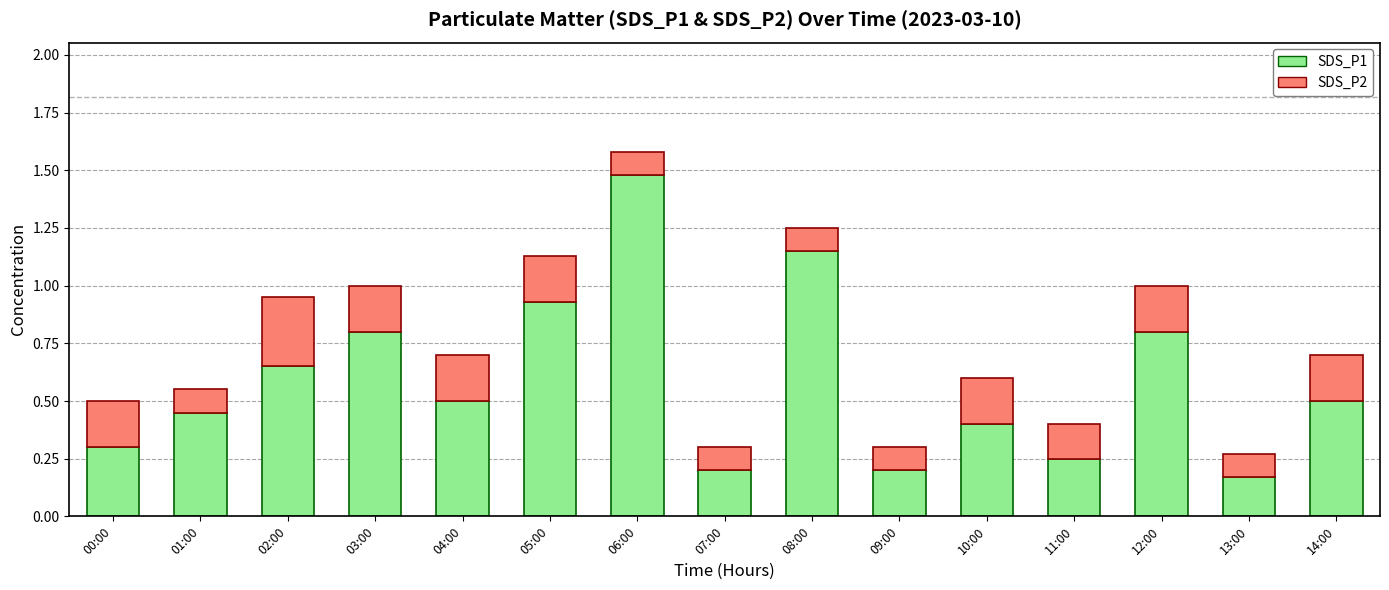

The value of SDS_P1 at 11:00 is 0.2. True or false?

True